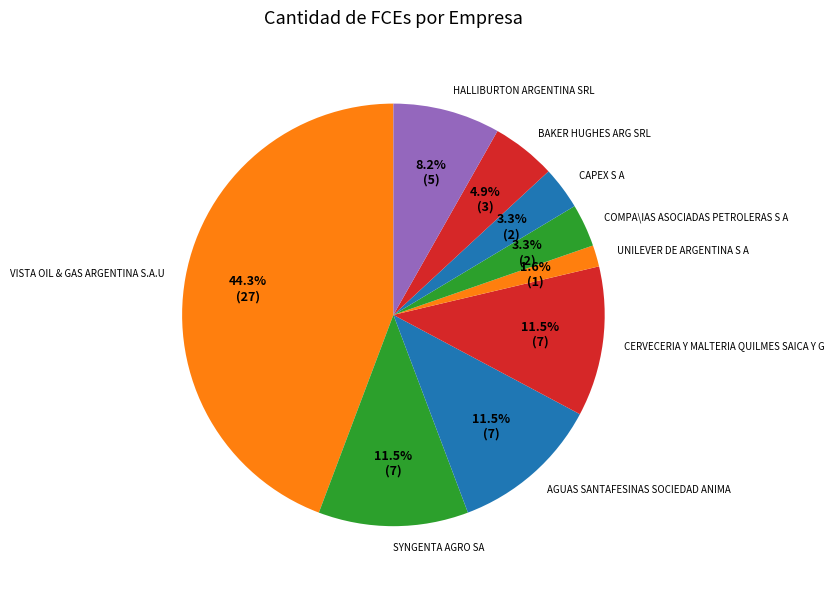

Which category has the smallest portion of the pie?

UNILEVER DE ARGENTINA S A